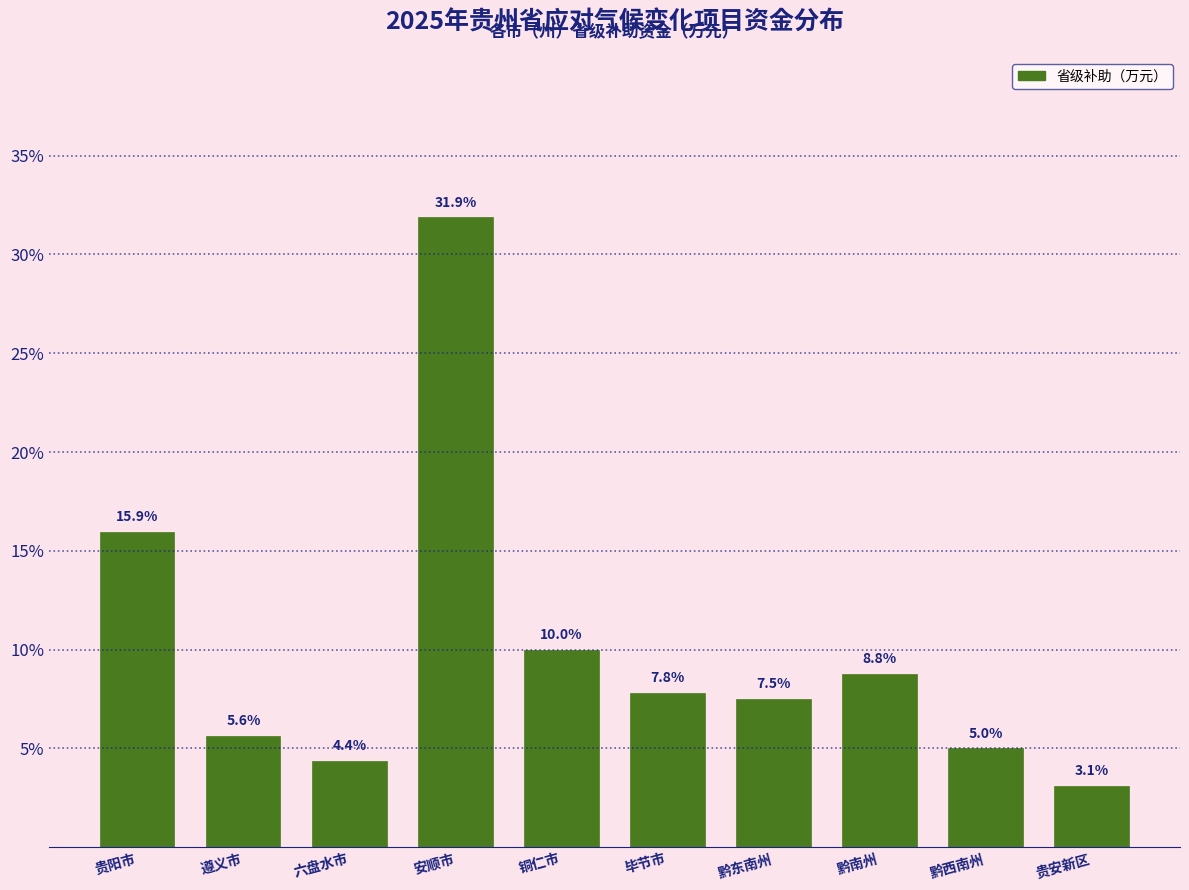

Reading left to right, what are all the values shown in this chart?

贵阳市=15.9	遵义市=5.6	六盘水市=4.4	安顺市=31.9	铜仁市=10.0	毕节市=7.8	黔东南州=7.5	黔南州=8.8	黔西南州=5.0	贵安新区=3.1